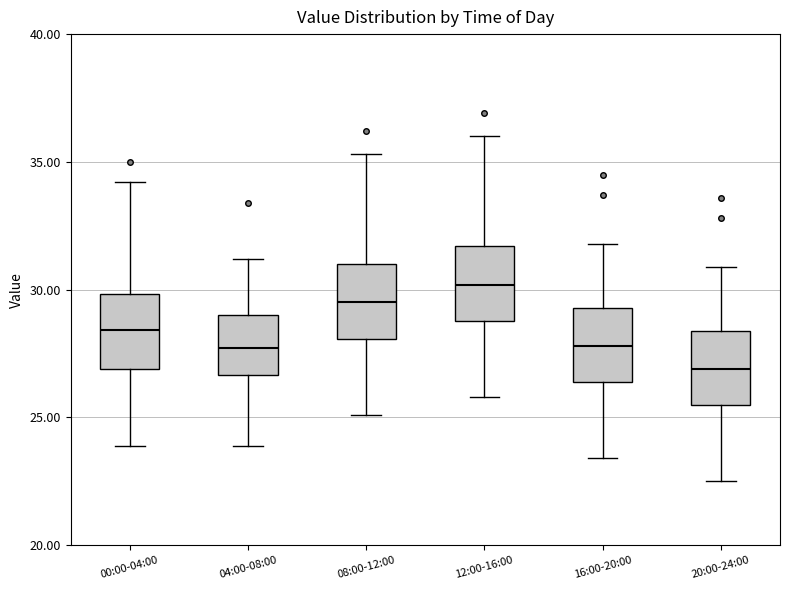

Where does the lower whisker of the box for 20:00-24:00 end on the y-axis? The values are not printed on the chart, so give them approximately, as read against the axis.

22.5